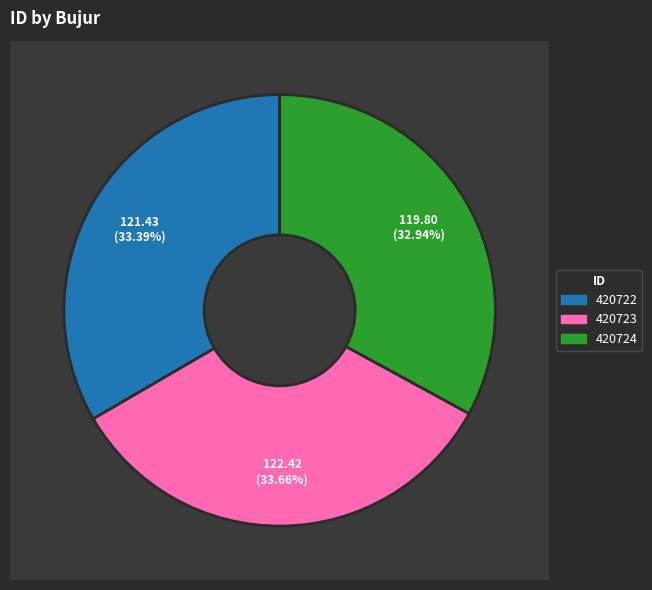

True or false: 420724 accounts for 27% of the total.

False